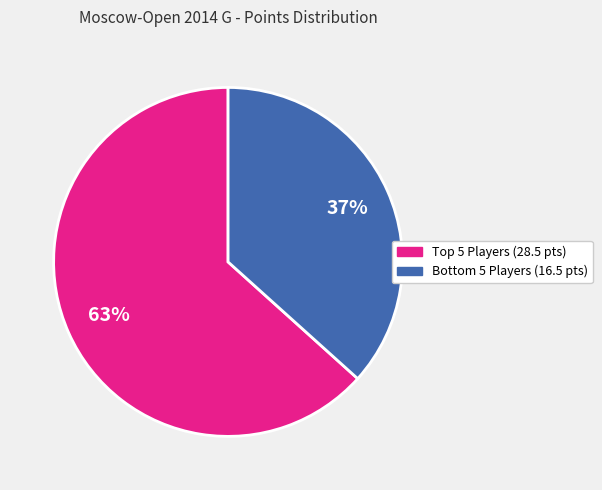

Does any single category account for the majority?

Yes